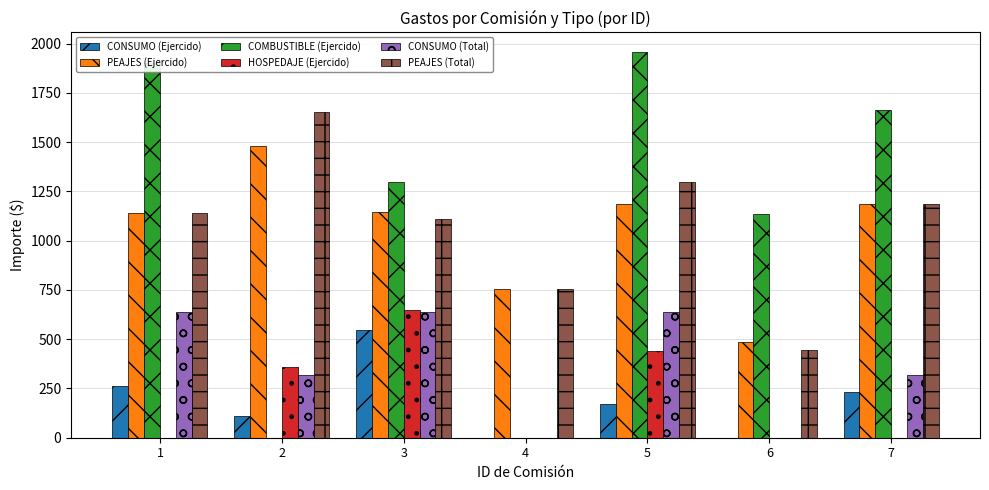

How many groups of bars are there?

7